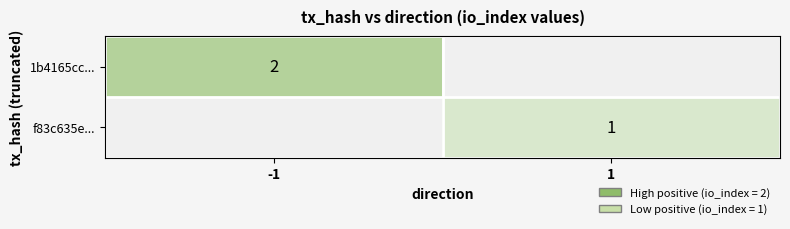

The 1b4165cc... series shows 2 at -1. True or false?

True